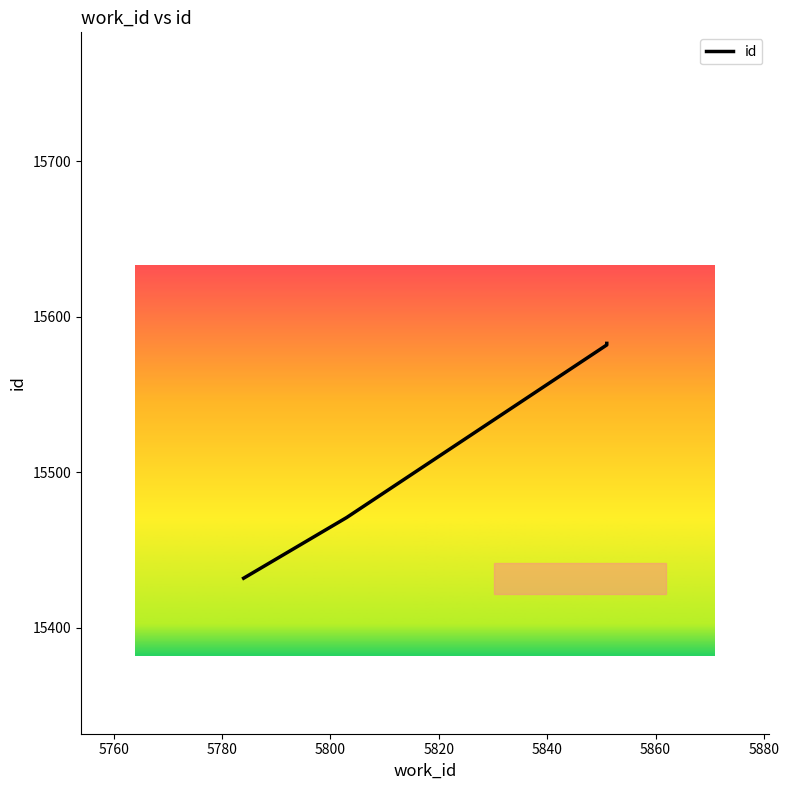

What is the value of the 3rd point from the left?

15582